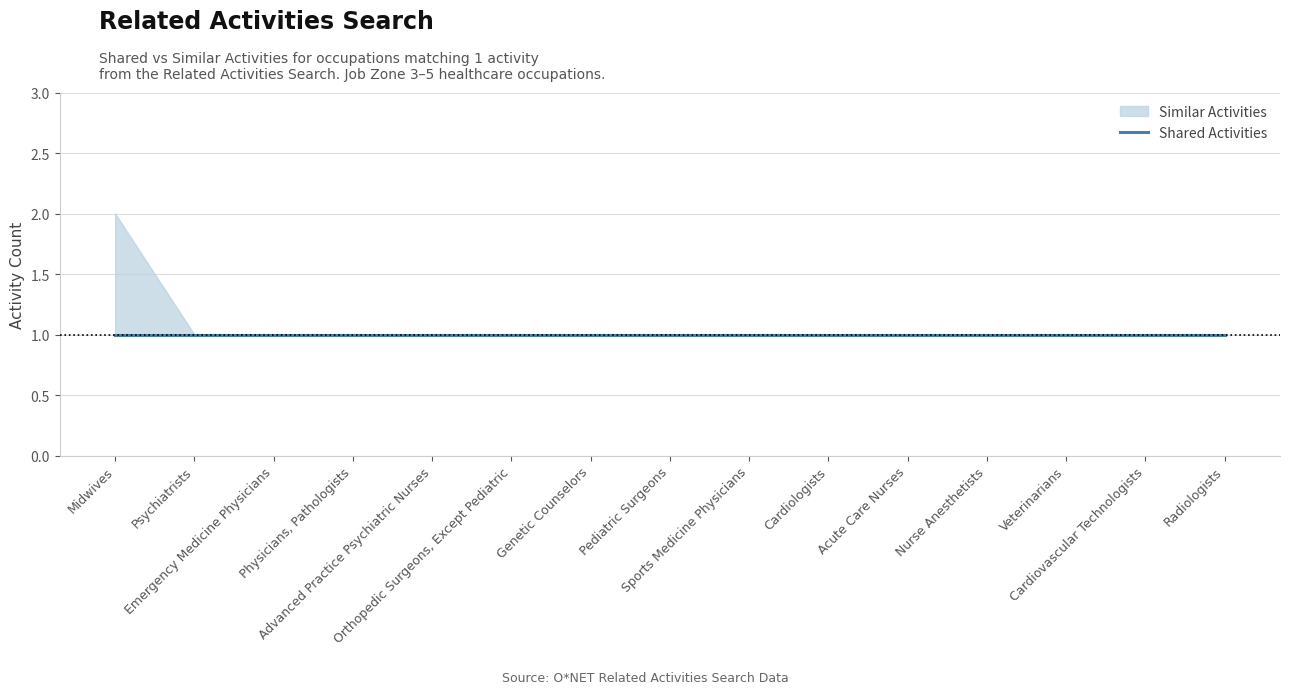

What position from the left is Physicians, Pathologists?

4